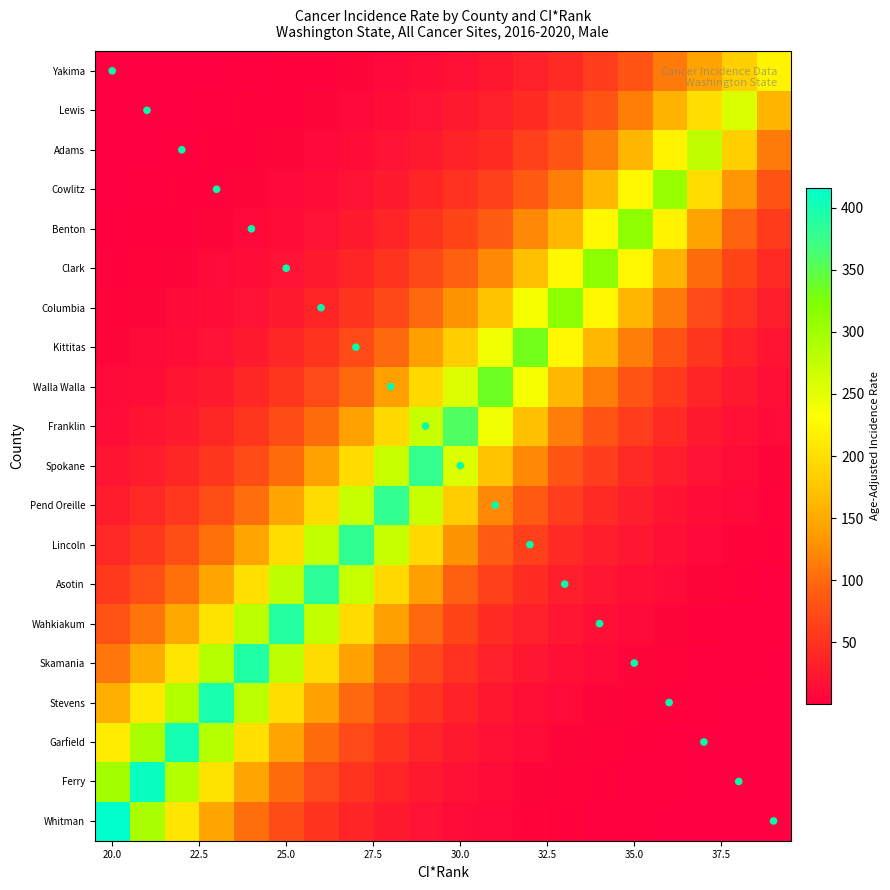

At how many categories does at least one series exceed 280?

17